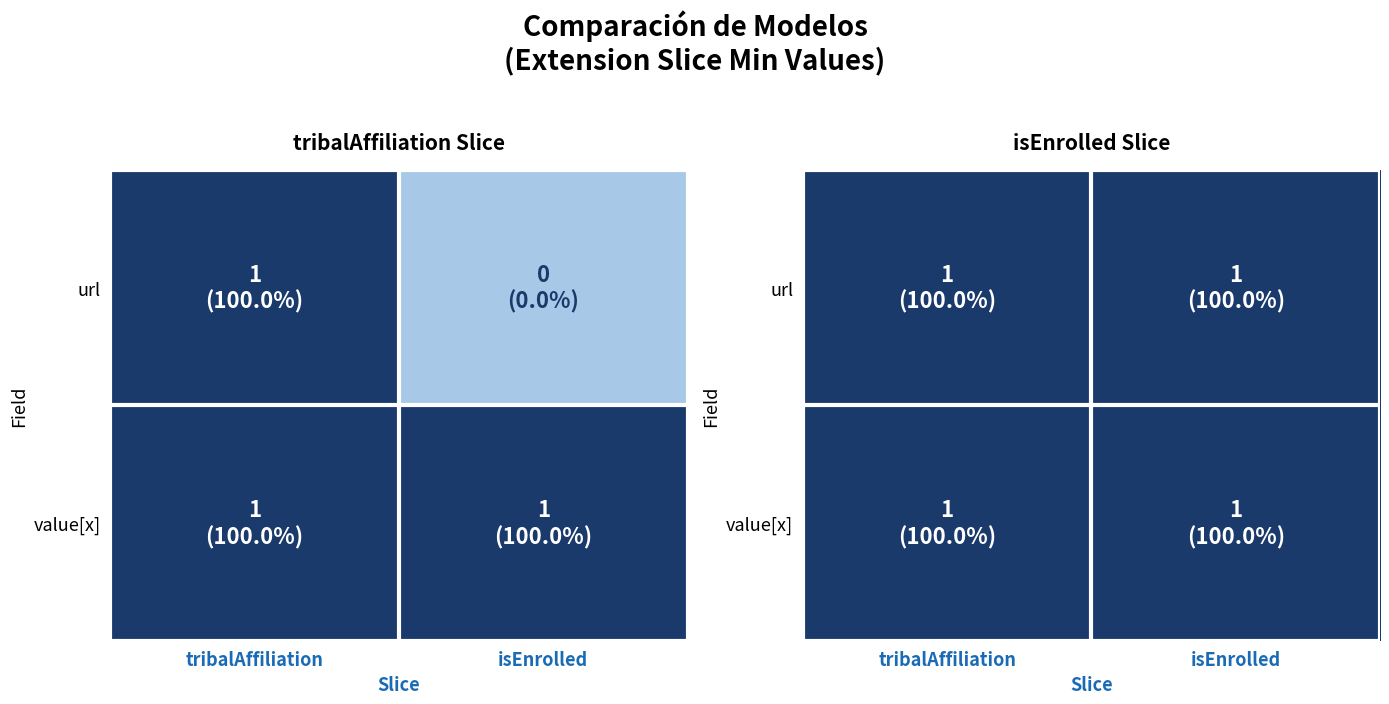

What is the greatest value displayed?

1